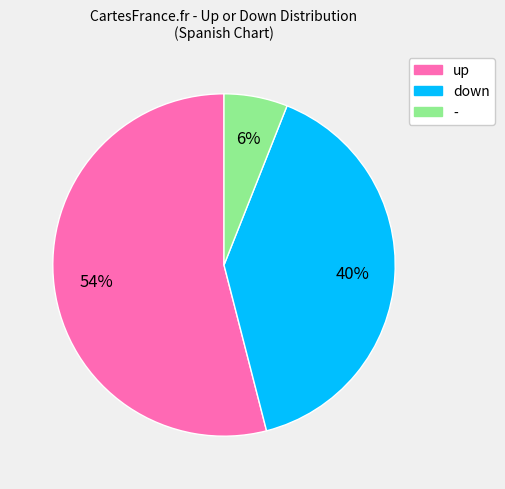

To the nearest percent, what is the combined percentage of up and -?

60%